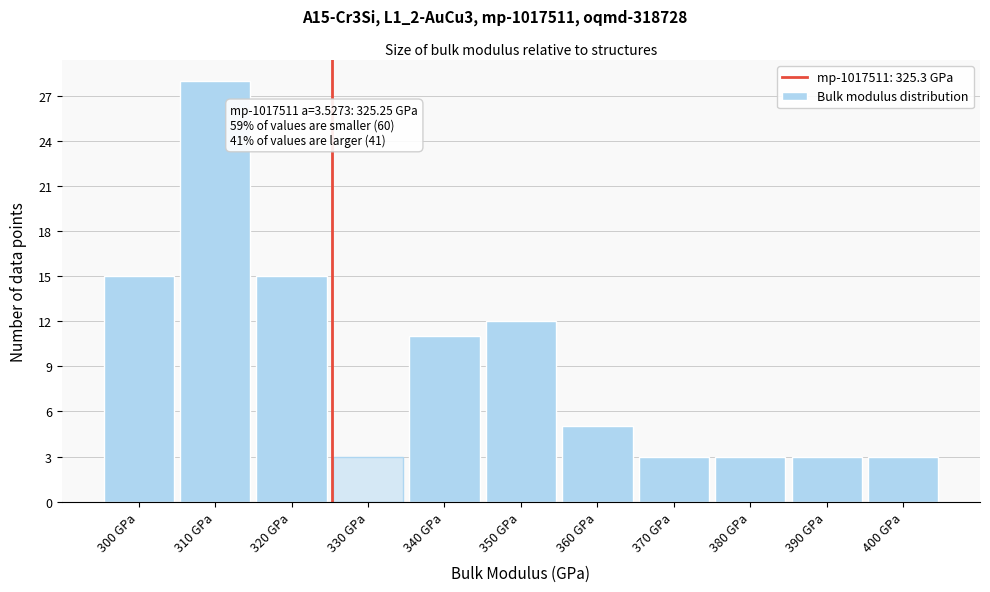

Over which range of the x-axis is the bar tallest?

305 to 315